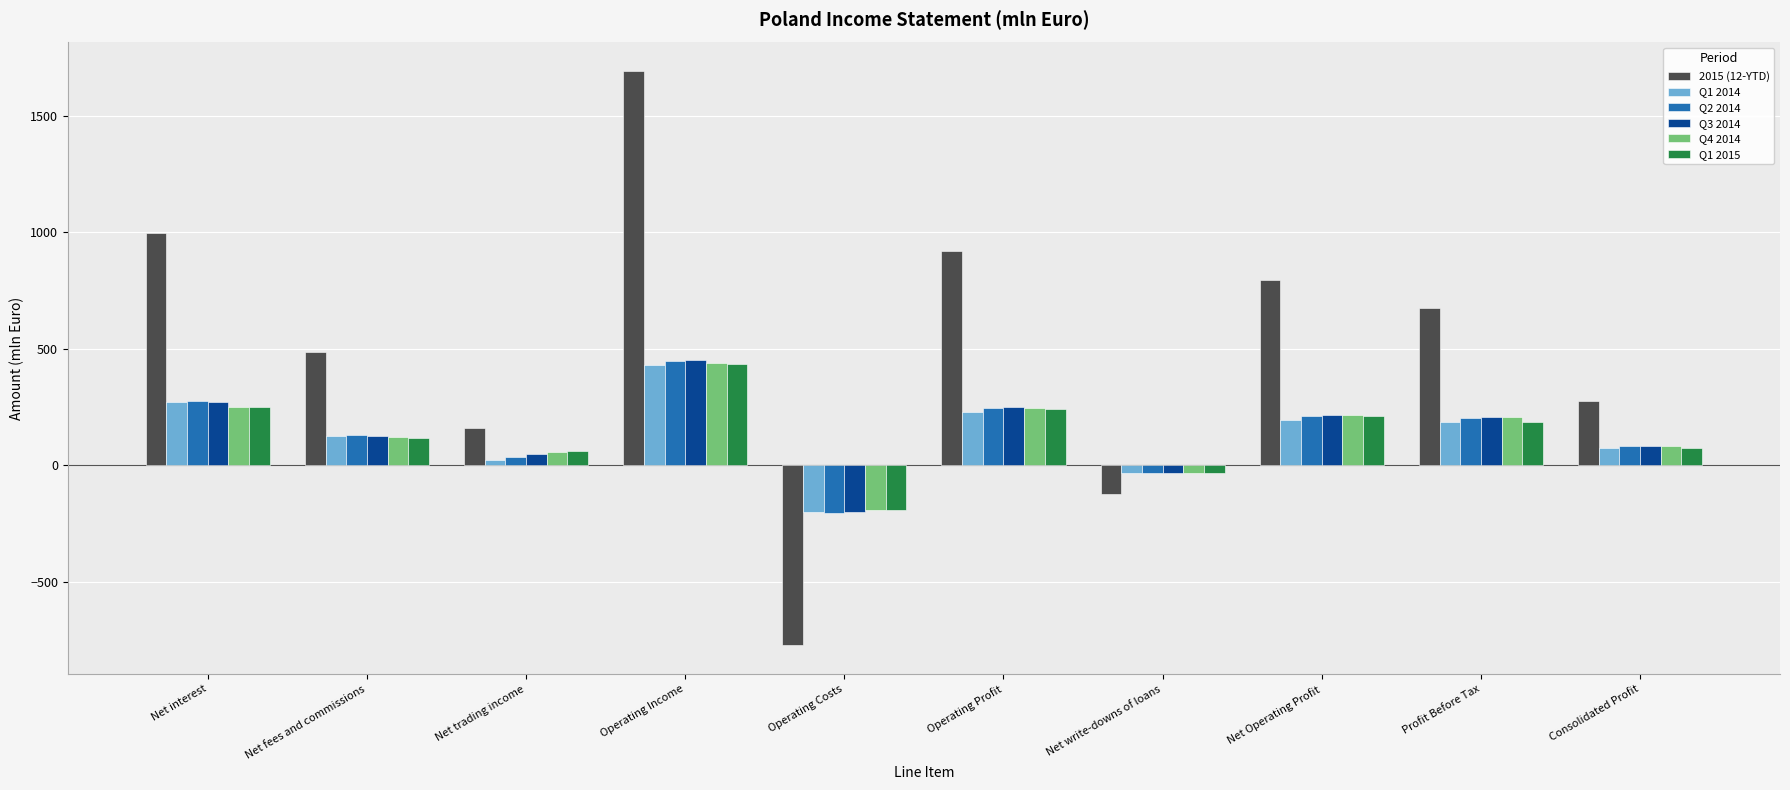

Where is Q4 2014 nearest to the value 123?

Net fees and commissions